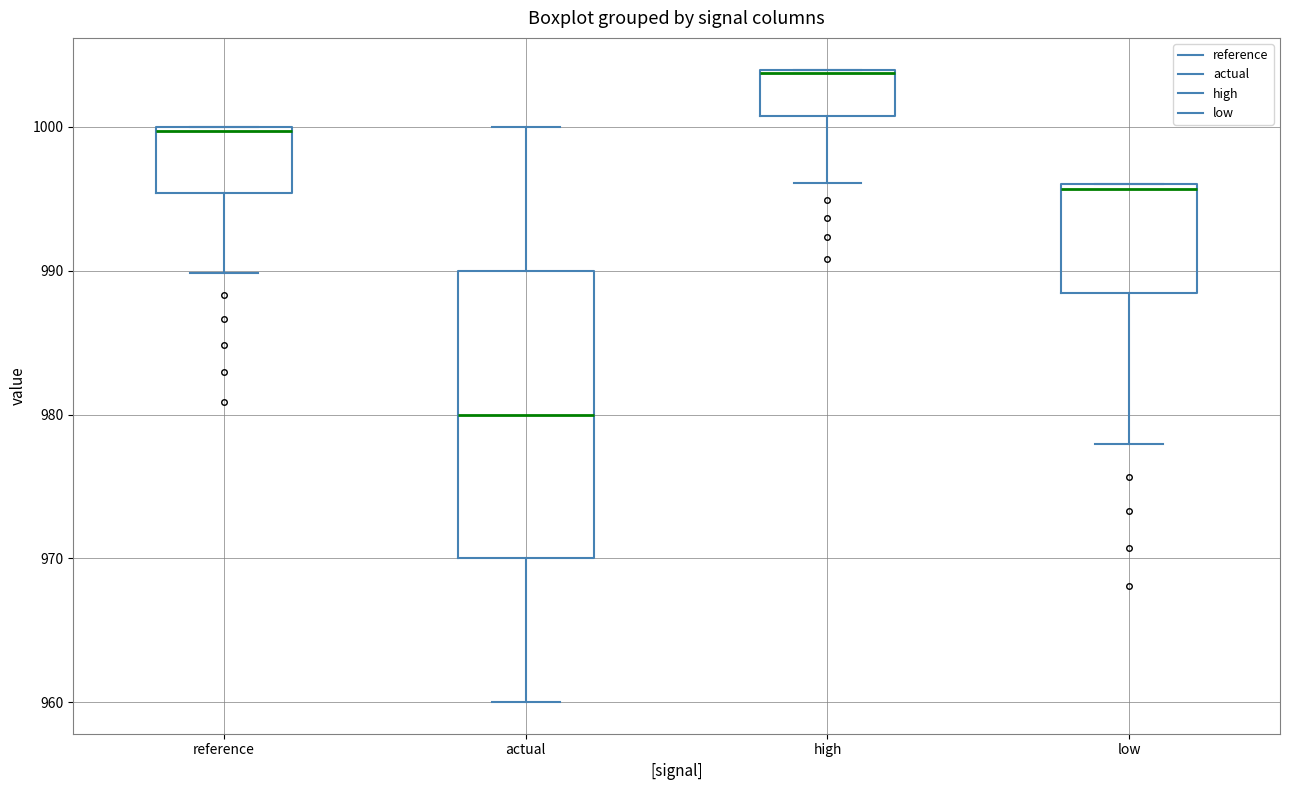

Comparing the boxes themselves (not the whiskers), which one is the tallest?

actual